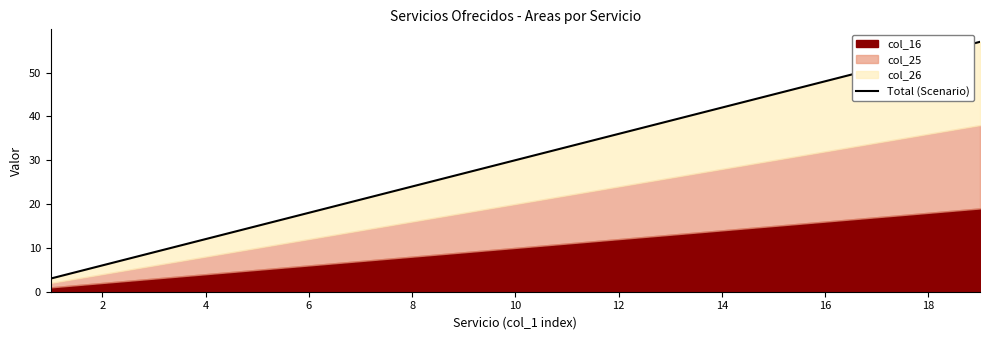

At which label is the value closest to 30?

10